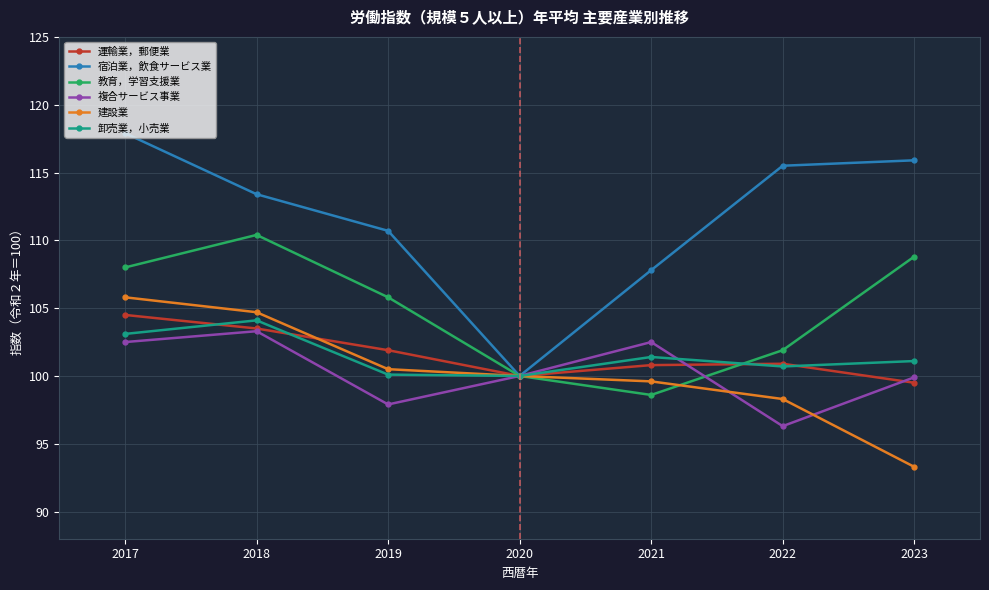

Is this an area chart (filled region under the line)?

No